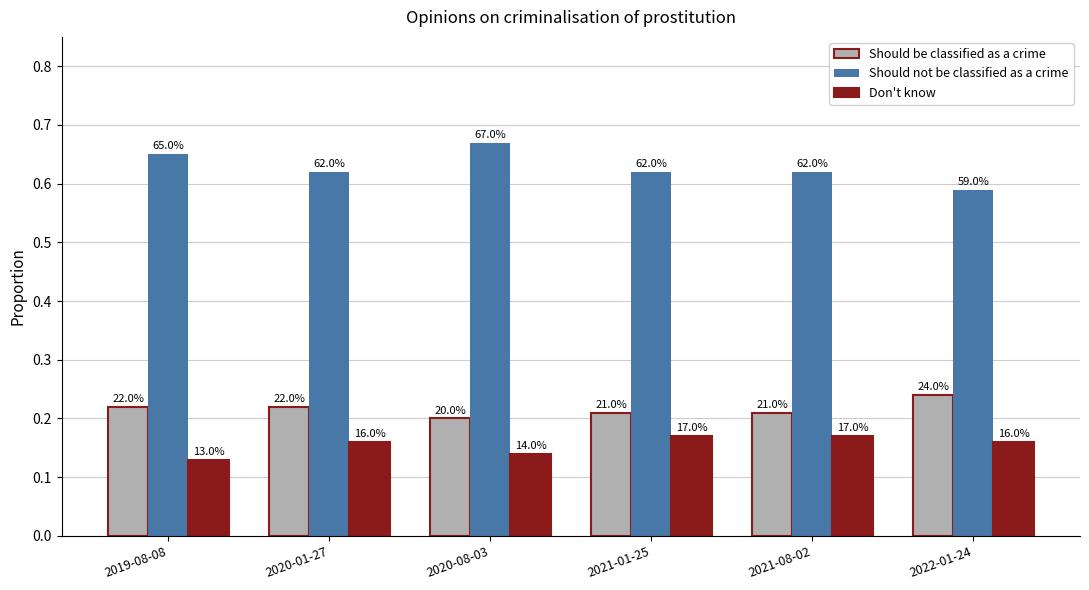

How many bars are there in each group?

3